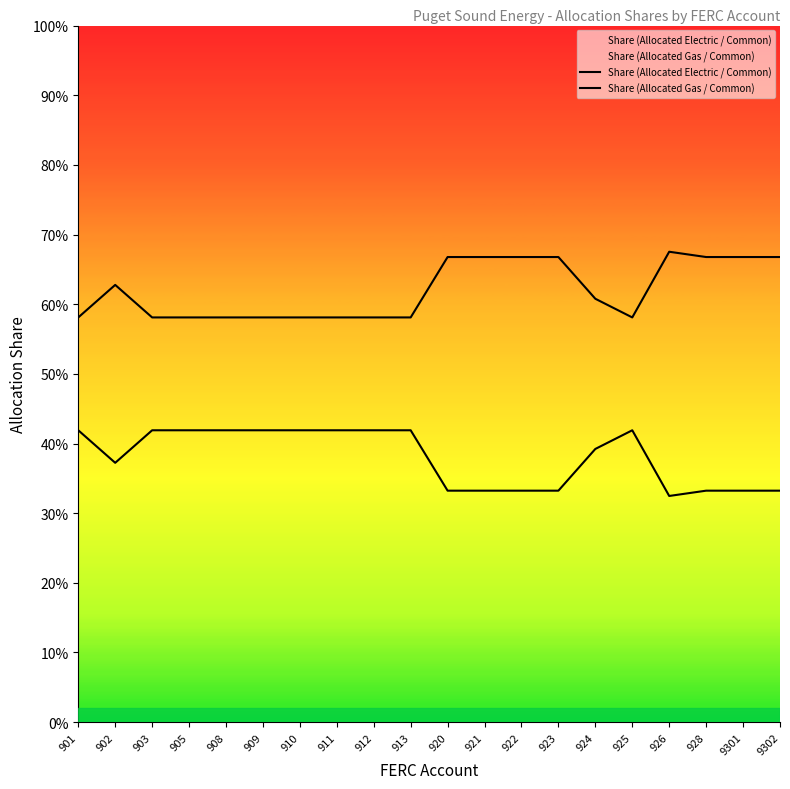

Rank the series at 903 from lowest to highest value.

Share (Allocated Gas / Common), Share (Allocated Electric / Common)